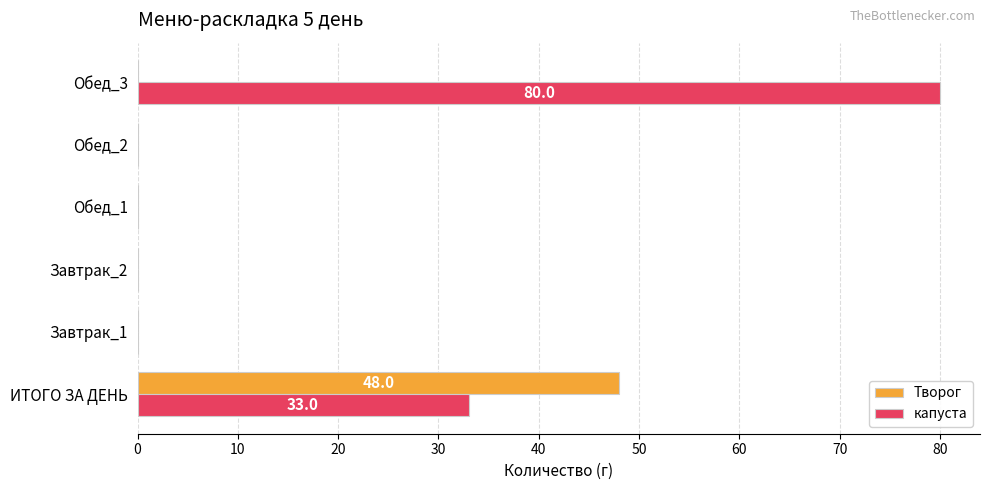

Is it true that Творог equals 48 at ИТОГО ЗА ДЕНЬ?

True